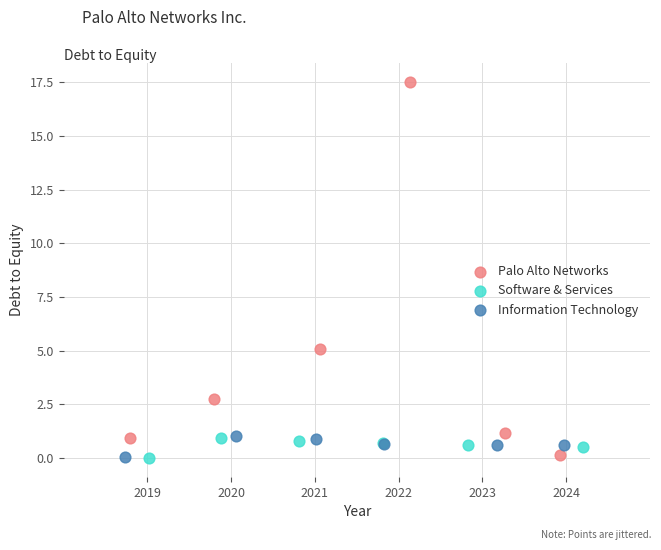

Which series contains the highest Y value?

Palo Alto Networks